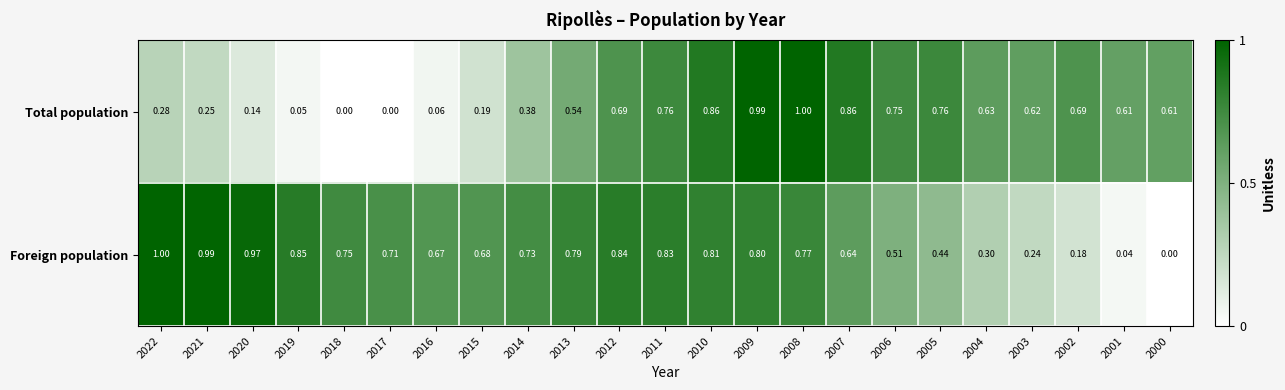

Between 2016 and 2010, which series saw the biggest shift?

Total population